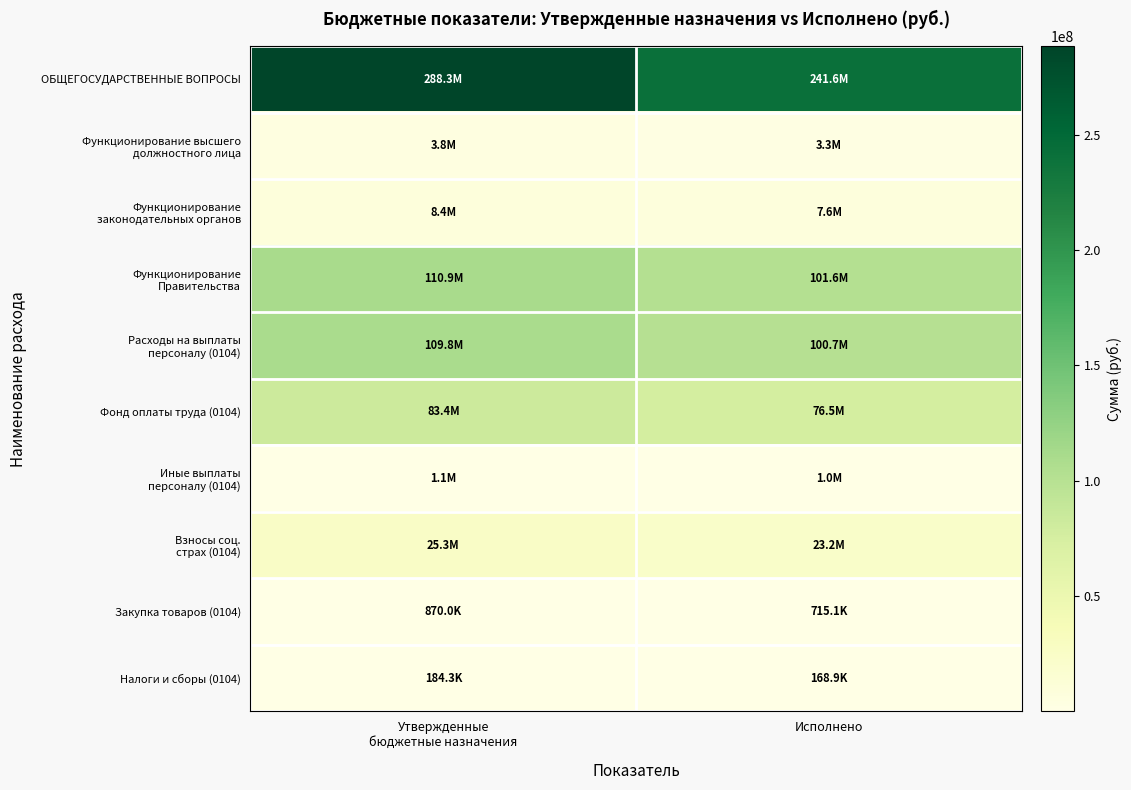

How many series are shown in this chart?

10